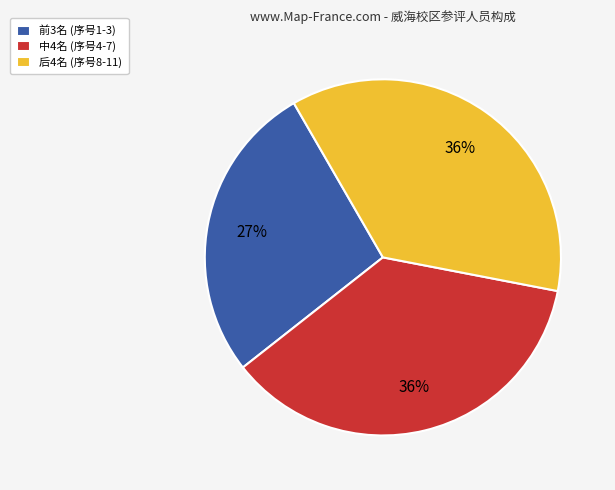

Count the number of slices in the pie.

3